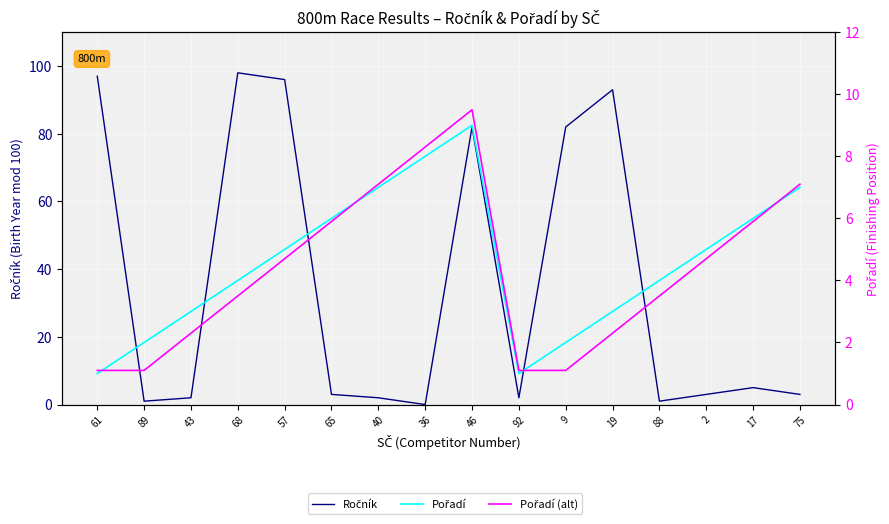

What is the difference between the Pořadí (alt) values at 61 and 36?

7.2